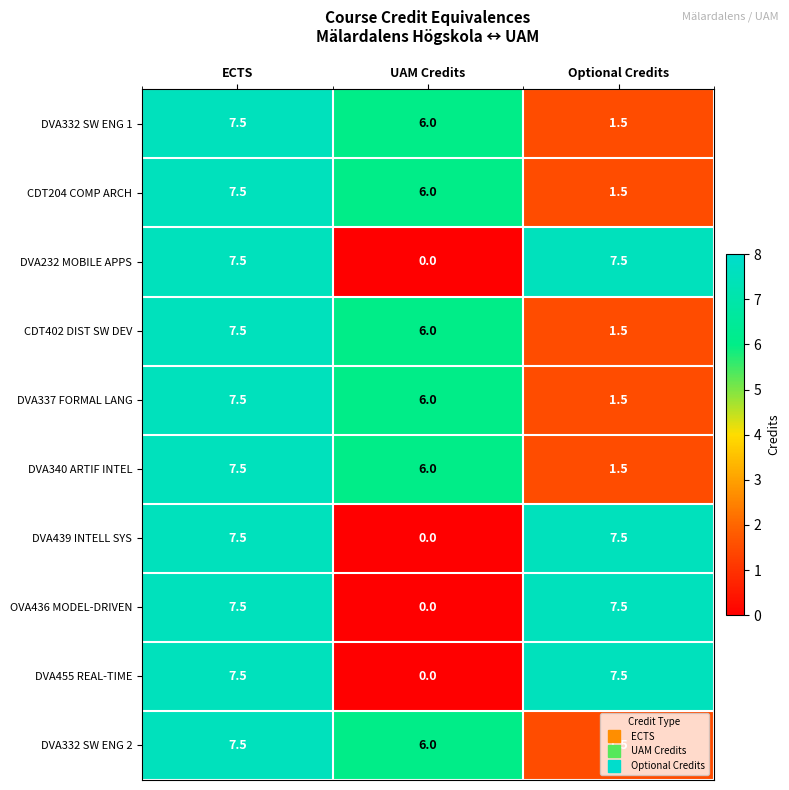

What is the difference between the second highest and minimum values in the DVA340 ARTIF INTEL series?

4.5